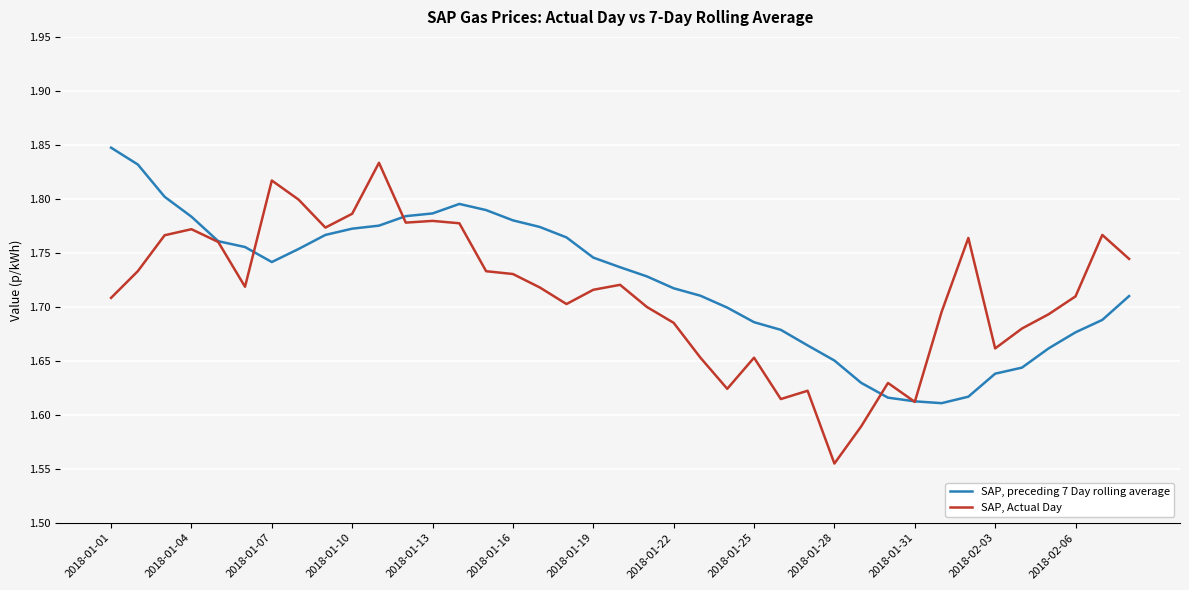

What are all the series names shown in the legend?

SAP, preceding 7 Day rolling average, SAP, Actual Day